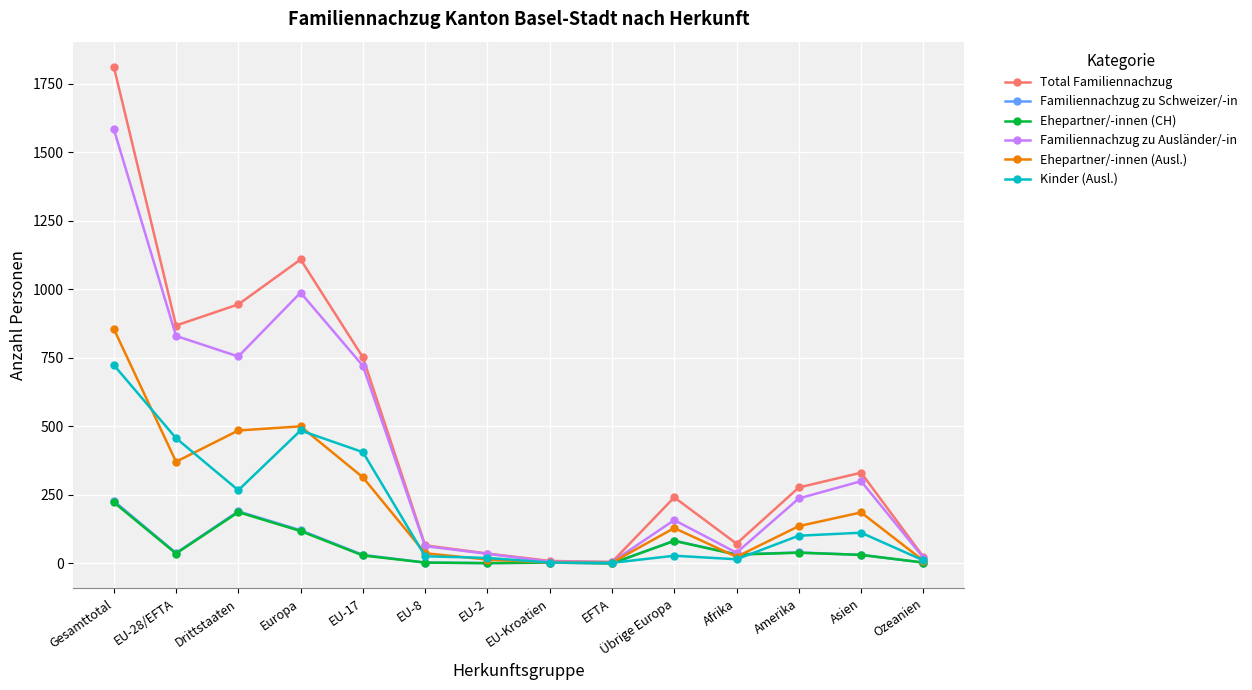

At which label does Ehepartner/-innen (Ausl.) first exceed 136?

Gesamttotal